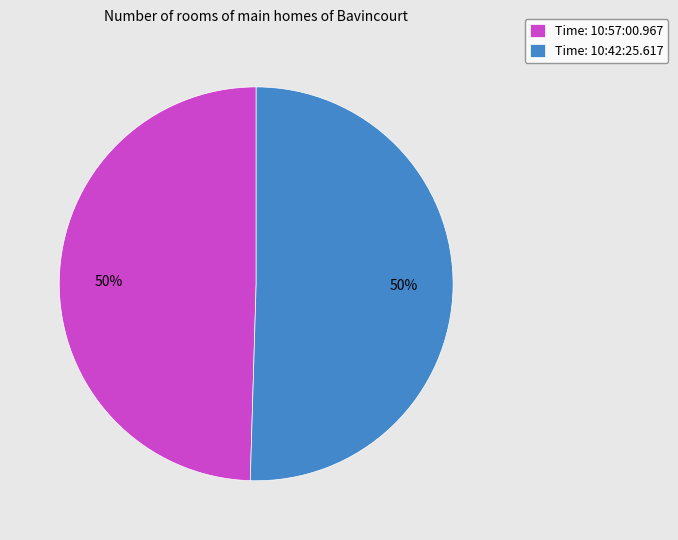

Is it true that Time: 10:42:25.617 is 50% of the pie?

True